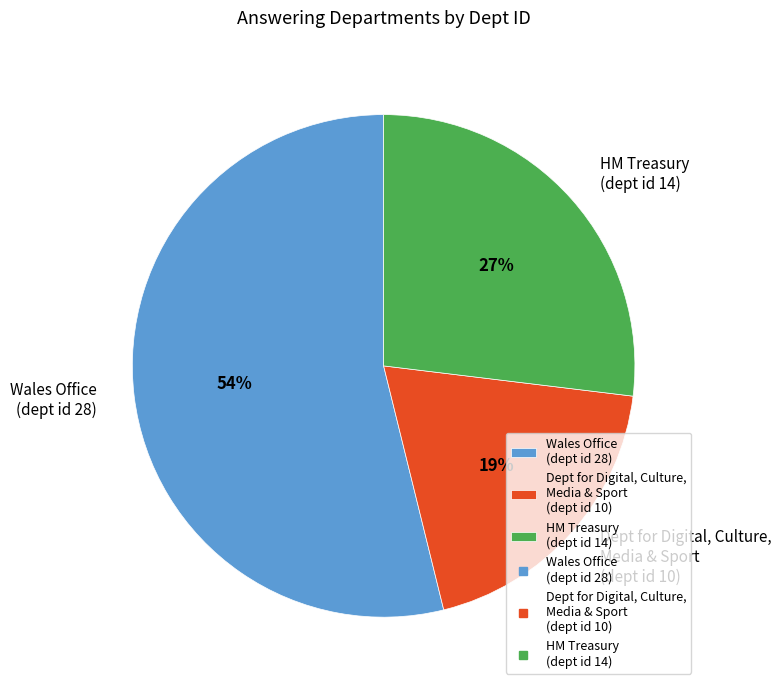

Combined, do Dept for Digital, Culture, Media & Sport (dept id 10) and HM Treasury (dept id 14) account for over 50%?

No